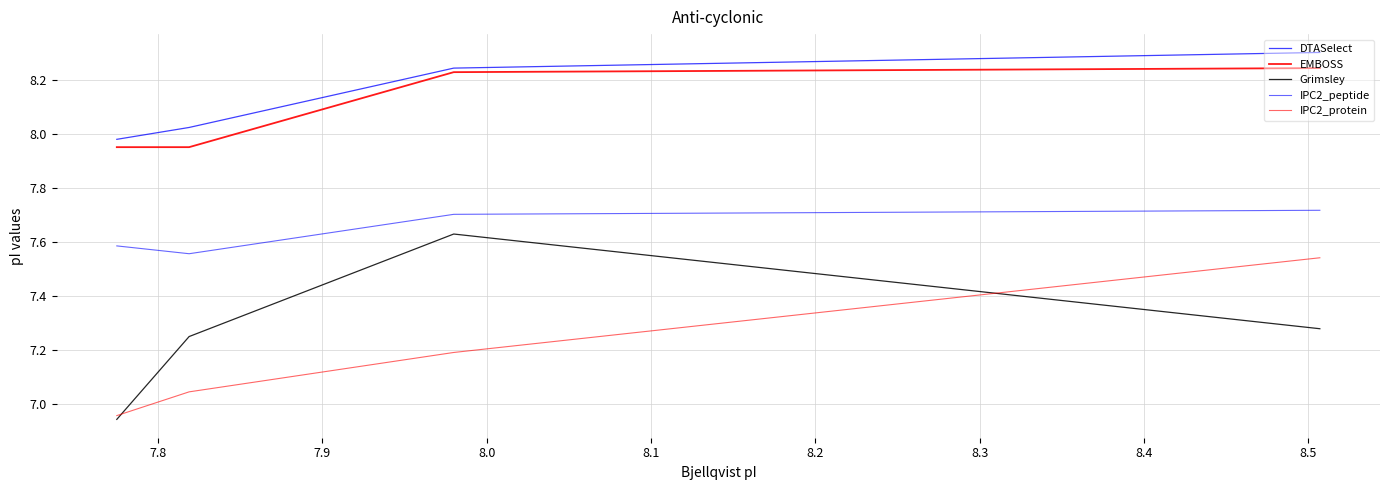

What is the lowest value of the Grimsley series?

6.9